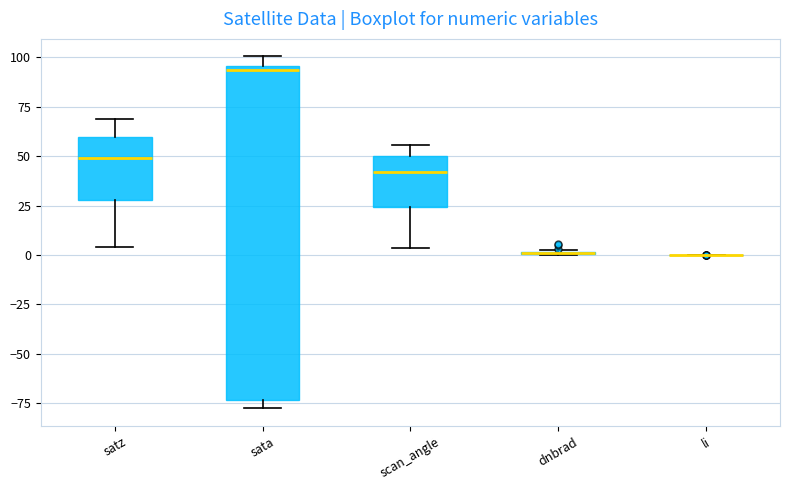

Reading left to right, read every box against the y-axis: the position of its median line, the range the box covers, and the ends of its whiskers. The values are not printed on the chart, so give them approximately, as read against the axis.

satz: median 50, box 30 to 60, whiskers 5 to 70
sata: median 95 (just below the box's upper edge), box -75 to 95, whiskers -80 to 100
scan_angle: median 40, box 25 to 50, whiskers 5 to 55
dnbrad: box collapsed to a line at 0, whiskers 0 to 0
li: box collapsed to a line at 0, whiskers 0 to 0